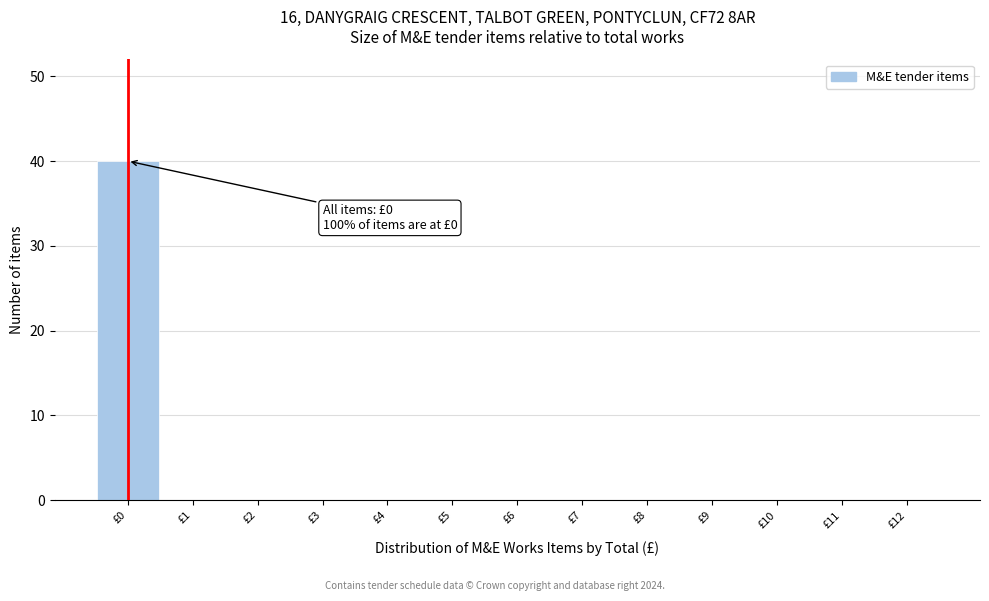

Over which range of the x-axis is the bar tallest?

-0.5 to 0.5